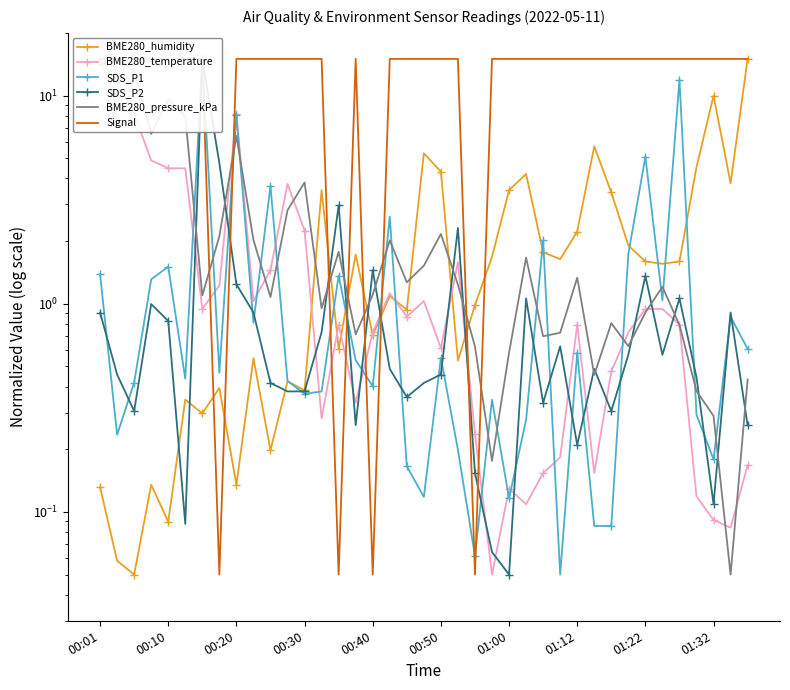

What value does the SDS_P1 series have at 26?

2.0